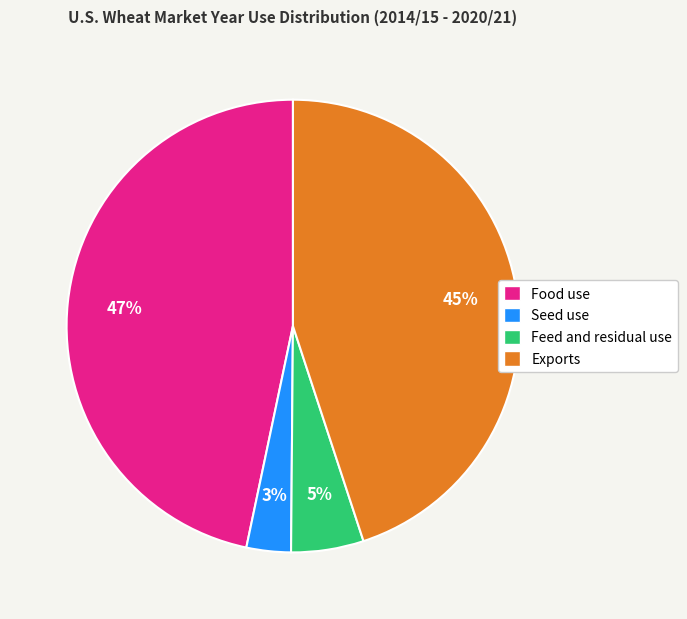

Is the sum of Feed and residual use and Seed use greater than half?

No